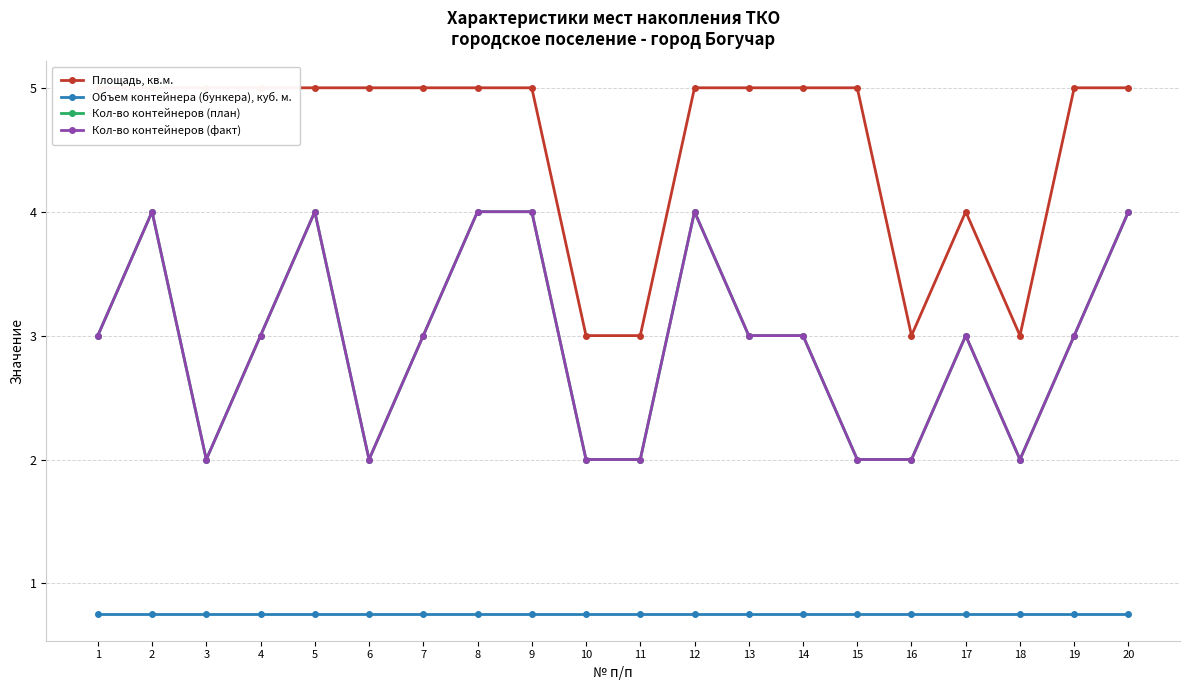

True or false: Площадь, кв.м. and Кол-во контейнеров (факт) cross at least once.

False